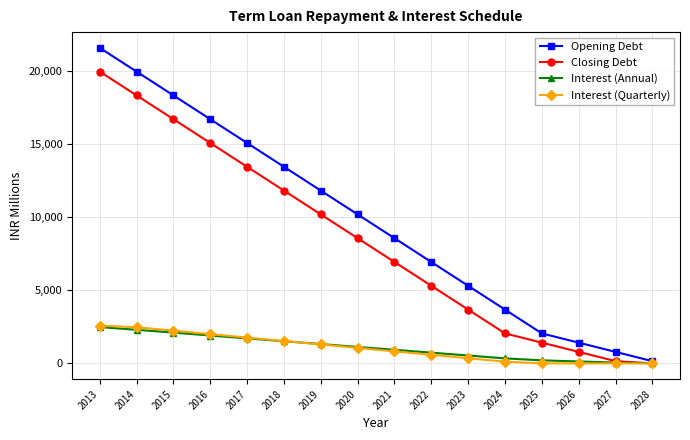

What is the value of the Opening Debt point at the 6th from the left?

13466.7